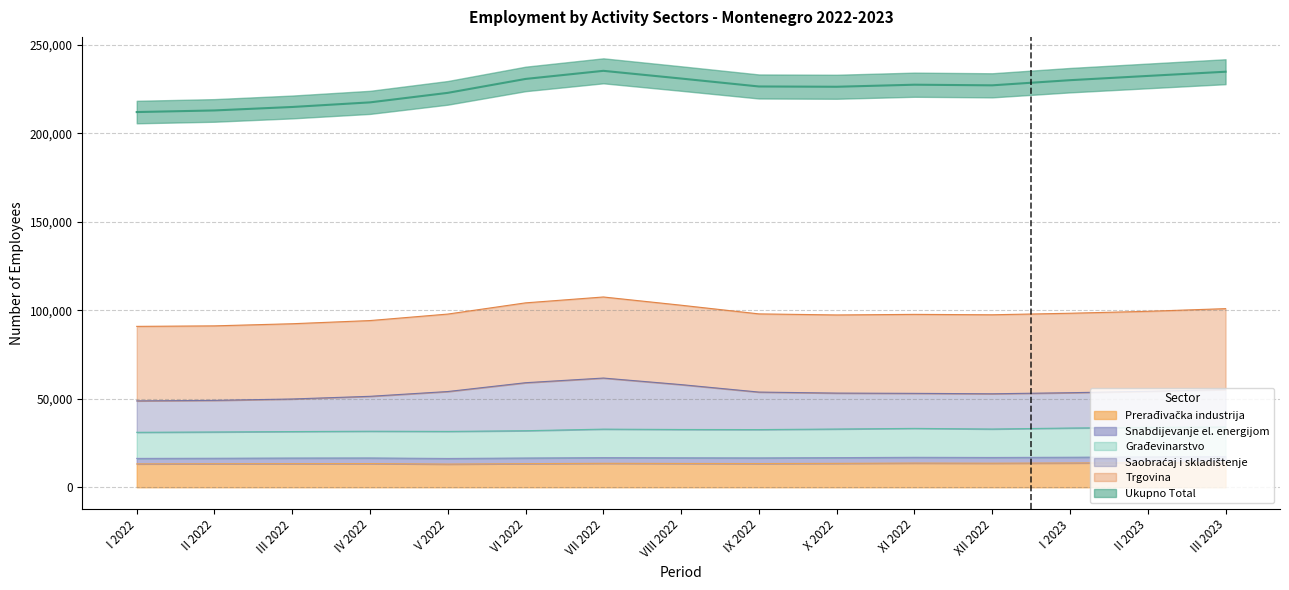

What is the lowest value of the Prerađivačka industrija series?

13116